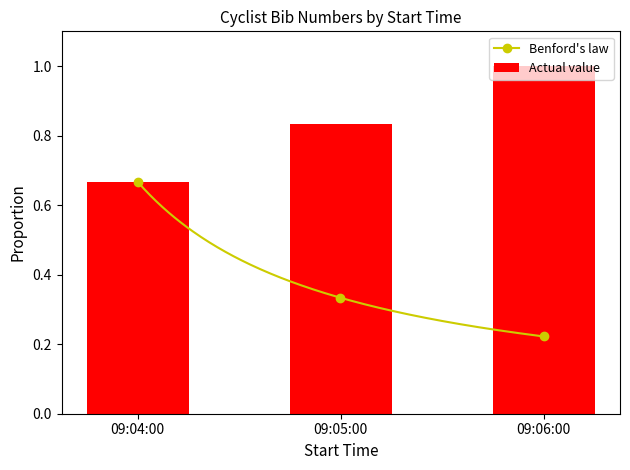

What is the change in value from 09:04:00 to 09:06:00?

+0.3